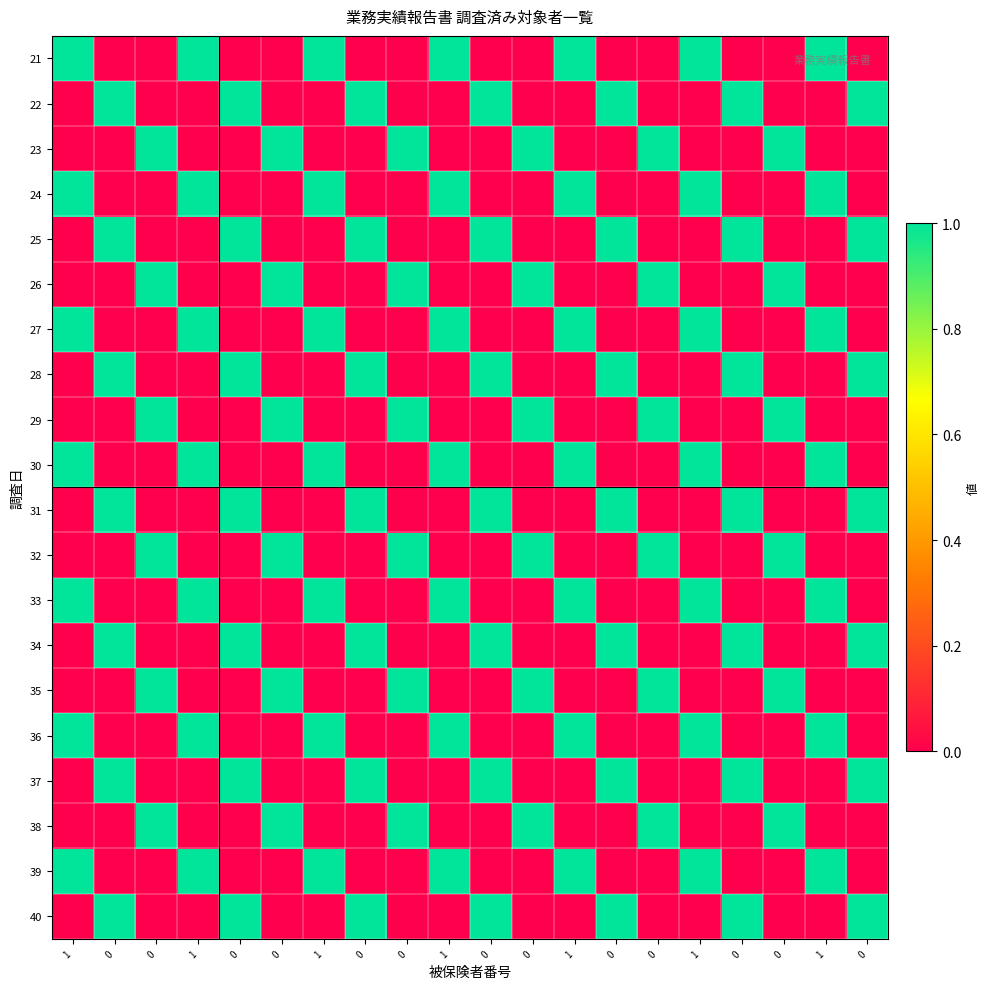

Rank the series by their maximum value, from highest to lowest.

21, 22, 23, 24, 25, 26, 27, 28, 29, 30, 31, 32, 33, 34, 35, 36, 37, 38, 39, 40